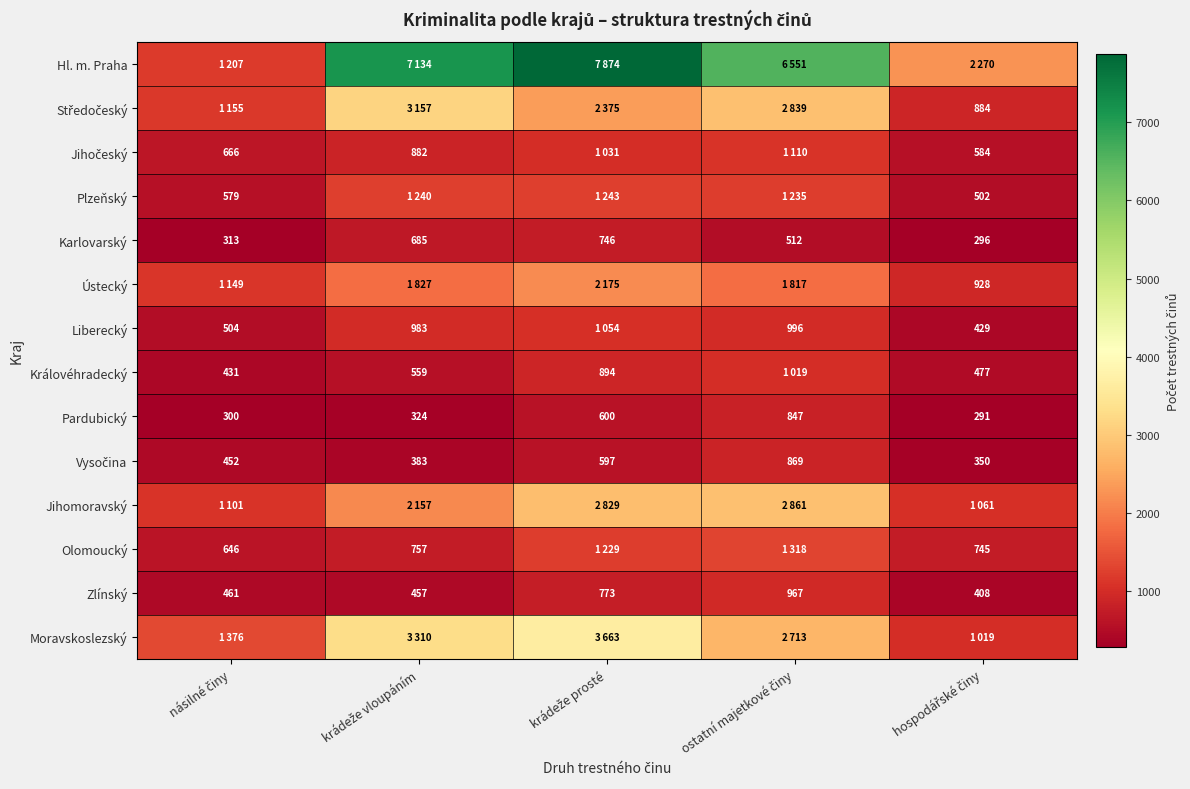

What is the sum of all Karlovarský values?

2552